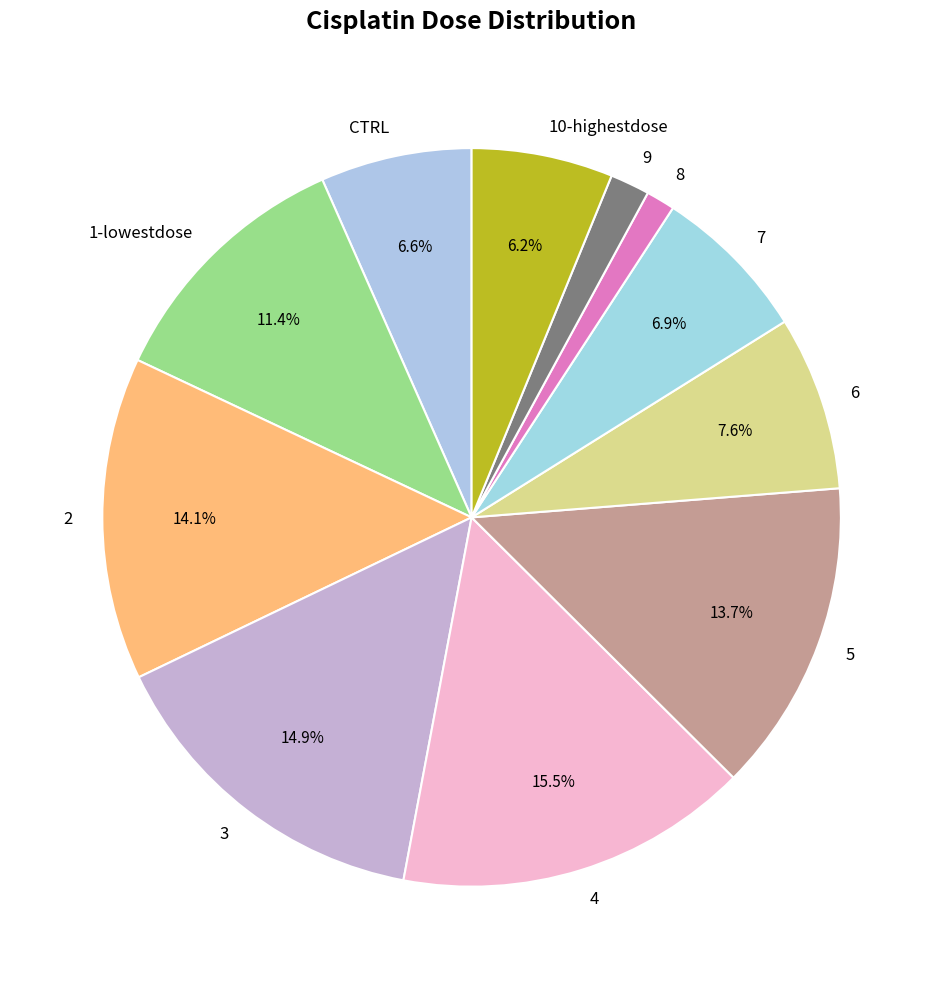

To the nearest percent, what is the difference between the 1-lowestdose and 2 slice percentages?

3%